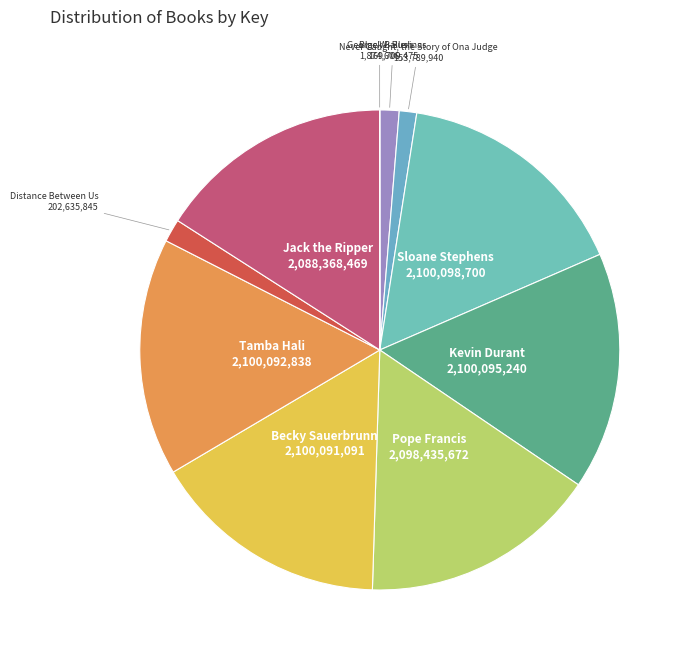

To the nearest percent, what is the average slice percentage?

10%